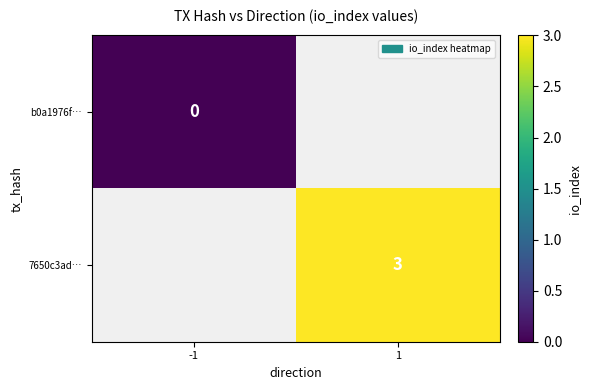

What is the greatest value displayed?

3.0